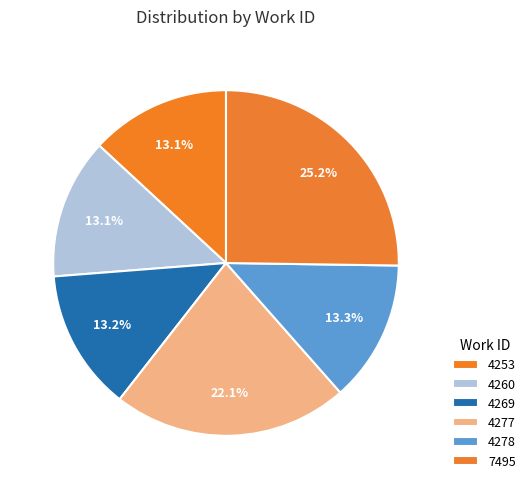

To the nearest percent, what percentage of the pie is 4278?

13%